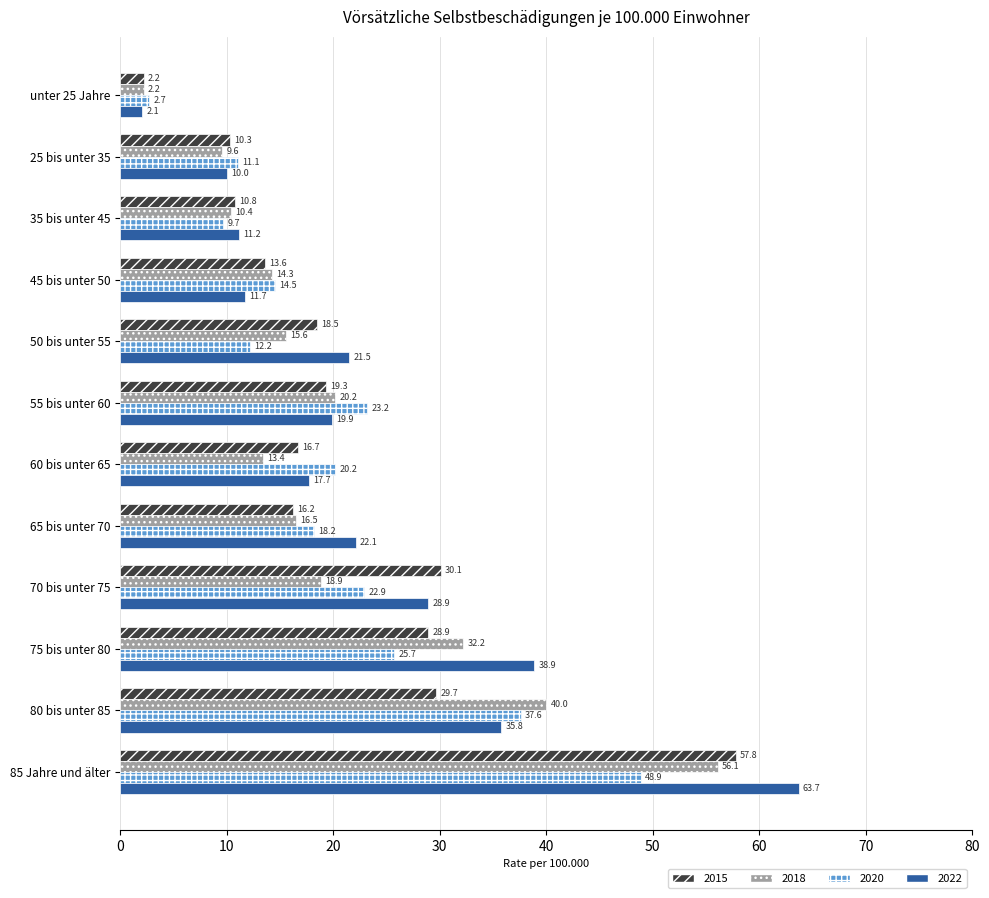

Which series has the largest total across all categories?

2022